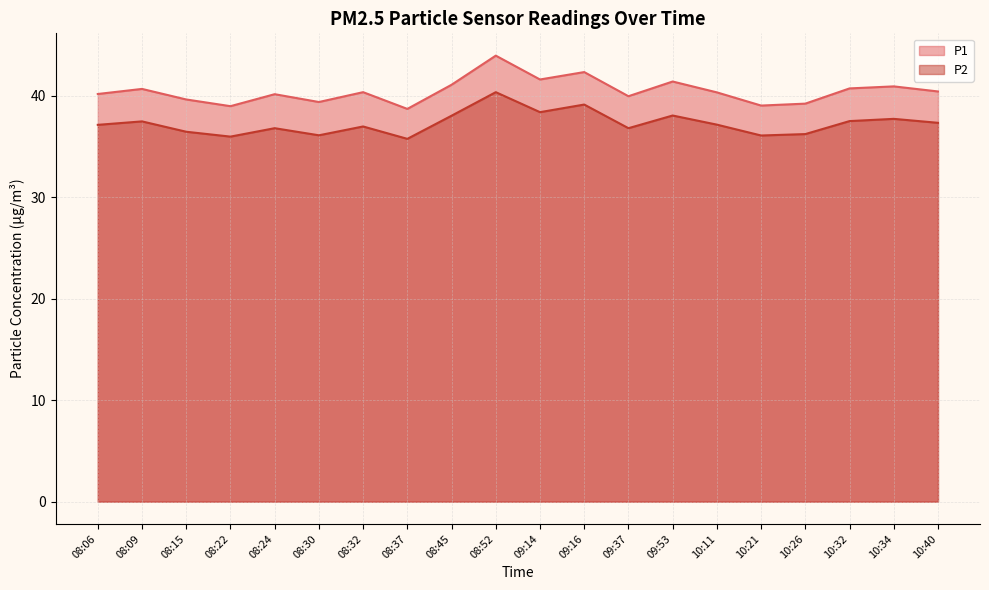

Count the number of categories in the chart.

20